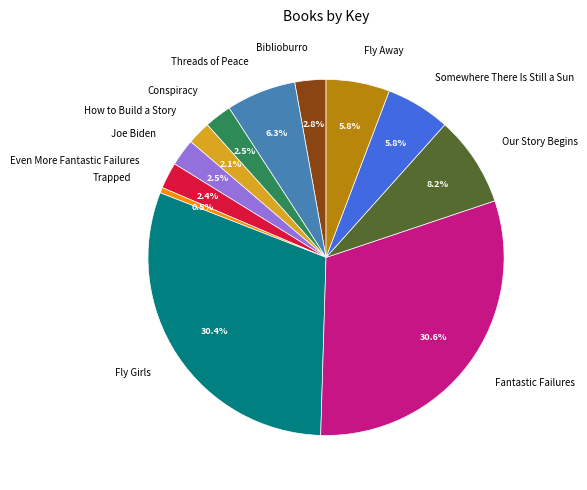

To the nearest percent, what is the difference between the How to Build a Story and Somewhere There Is Still a Sun slice percentages?

4%